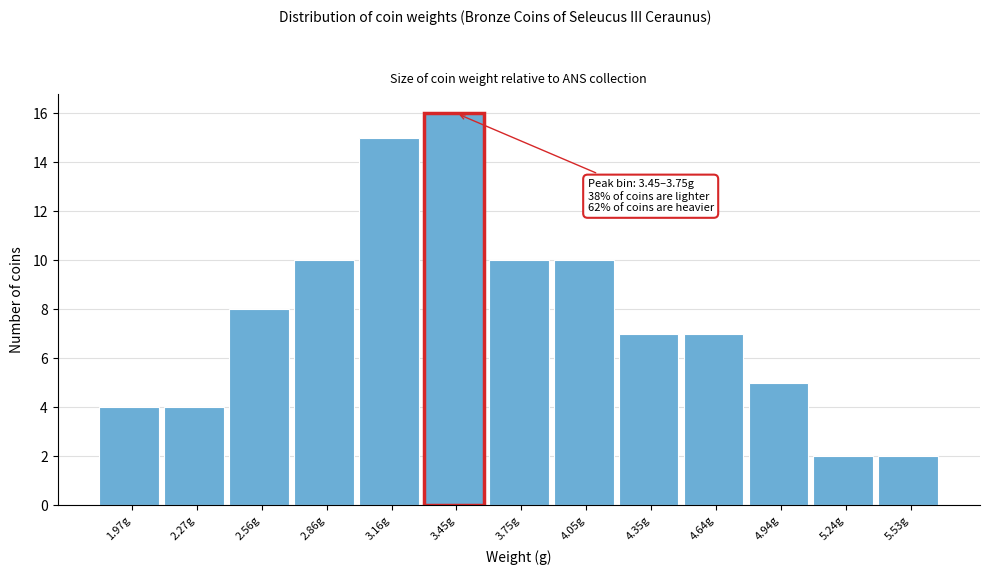

Reading left to right, list all the values displayed in this chart.

4	4	8	10	15	16	10	10	7	7	5	2	2